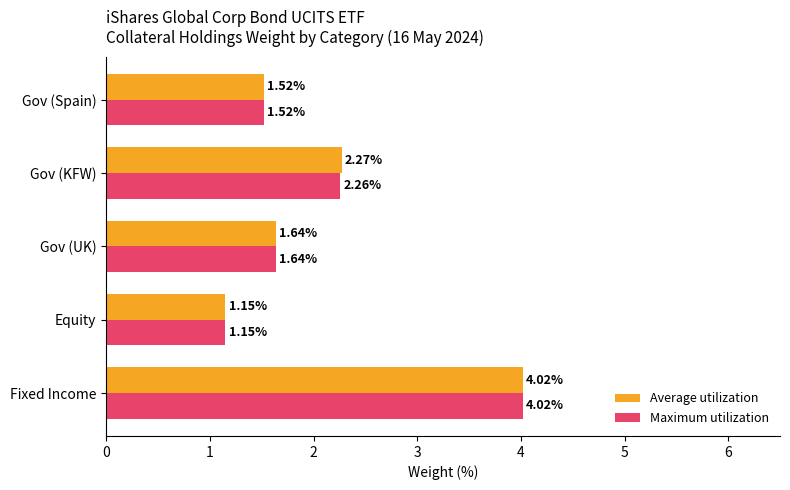

What is the average value of the Average utilization series?

2.1